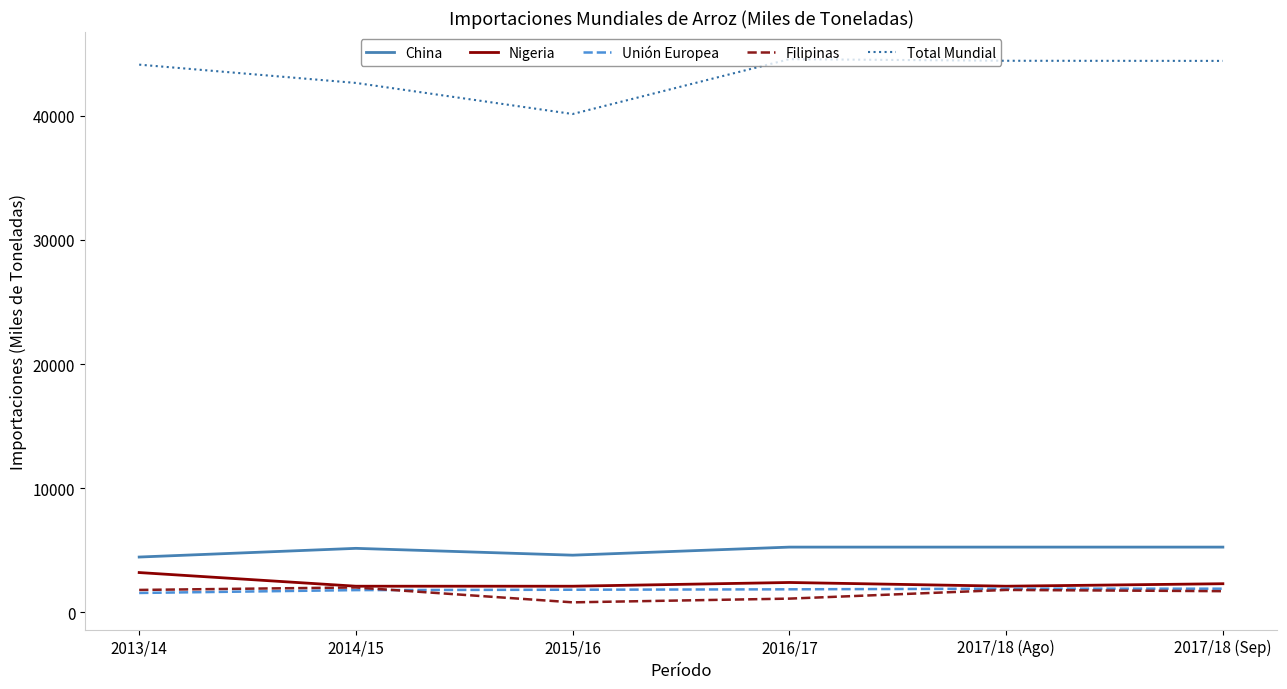

What are all the series names shown in the legend?

China, Nigeria, Unión Europea, Filipinas, Total Mundial